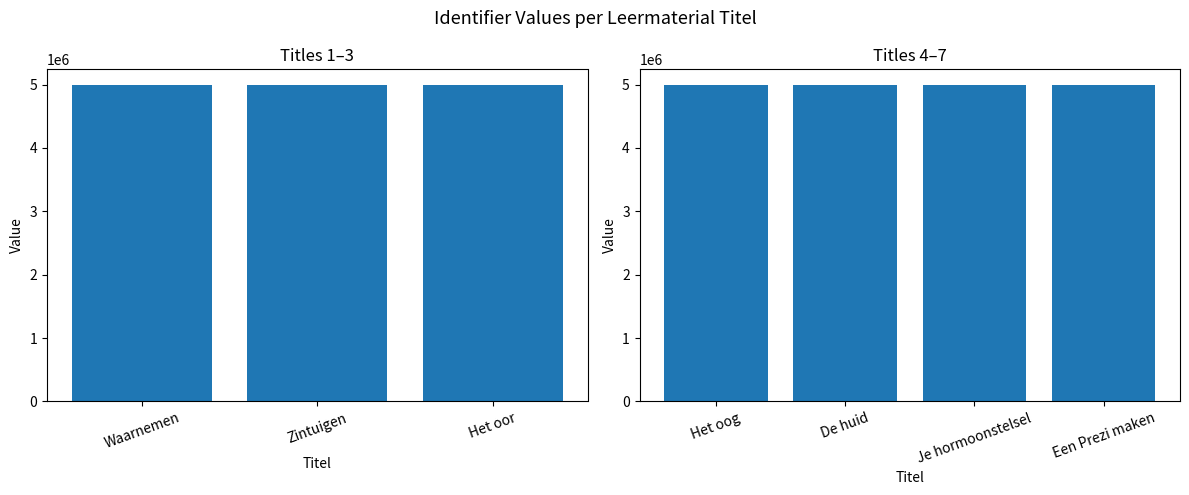

Reading right to left, transcribe all the data shown in this chart.

Een Prezi maken=4991166	Je hormoonstelsel=4991161	De huid=4991156	Het oog=4991153	Het oor=4991059	Zintuigen=4991040	Waarnemen=4991025